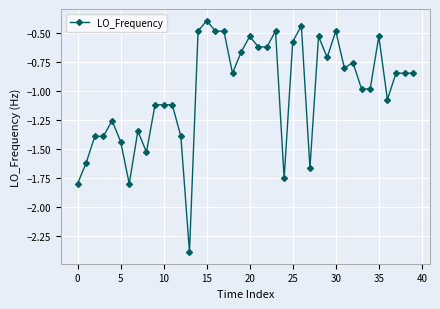

True or false: there are more than 1 points higher than both neighbors.

True